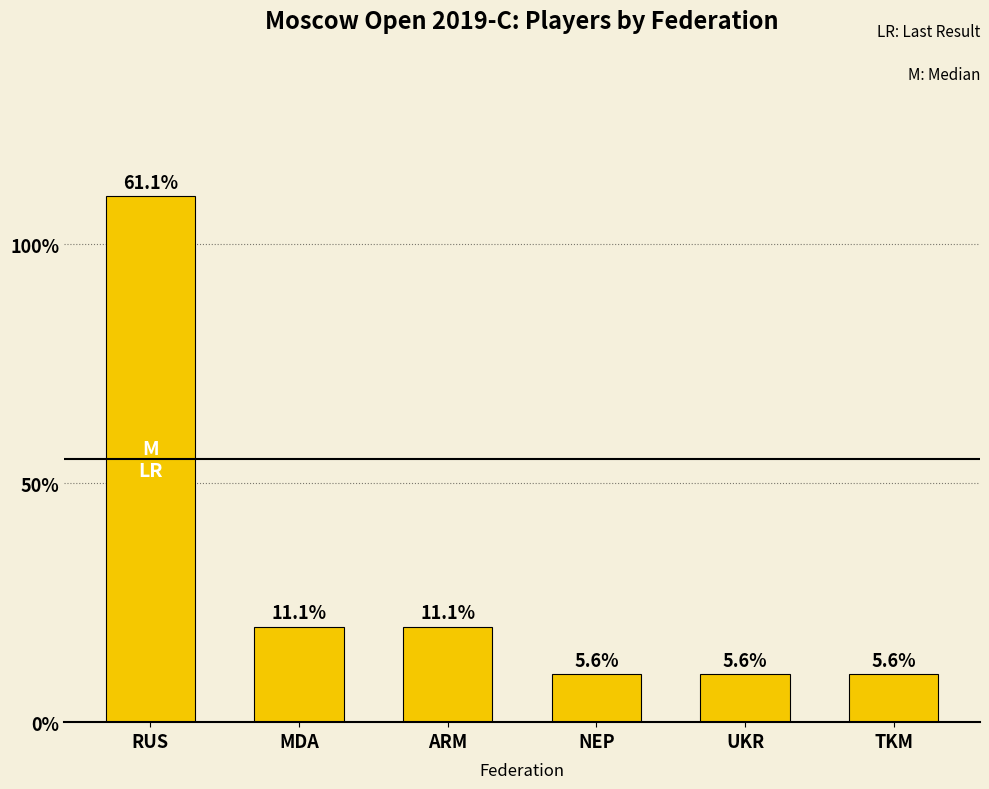

How many data points are less than 2?

3